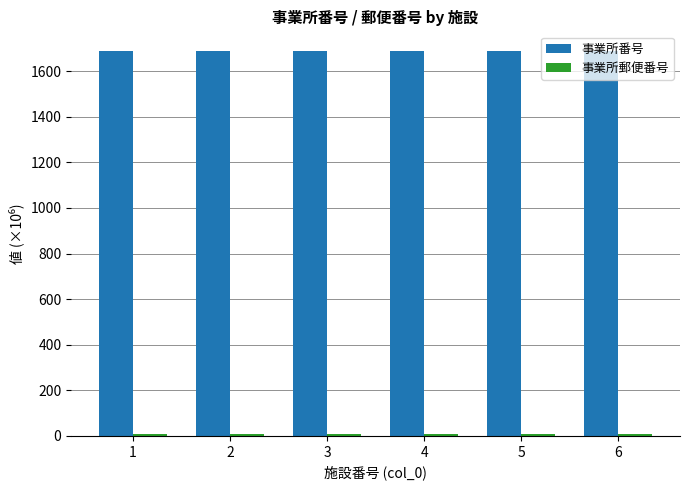

Which series has the largest total across all categories?

事業所番号